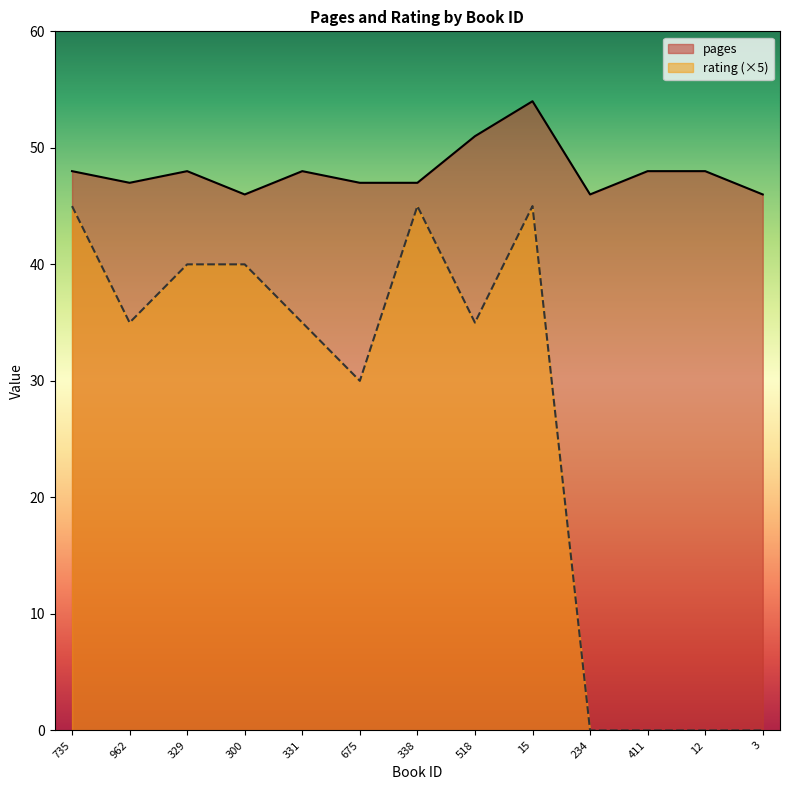

True or false: rating has a value of 61 at 735.

False